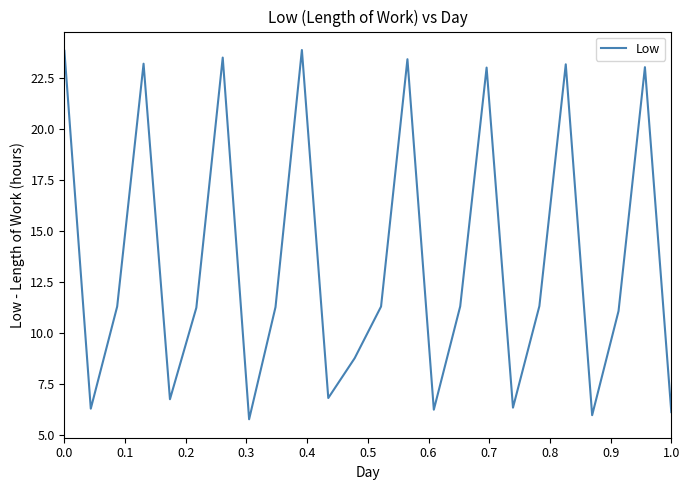

How many interior local peaks (higher than both neighbors) does the data have?

7